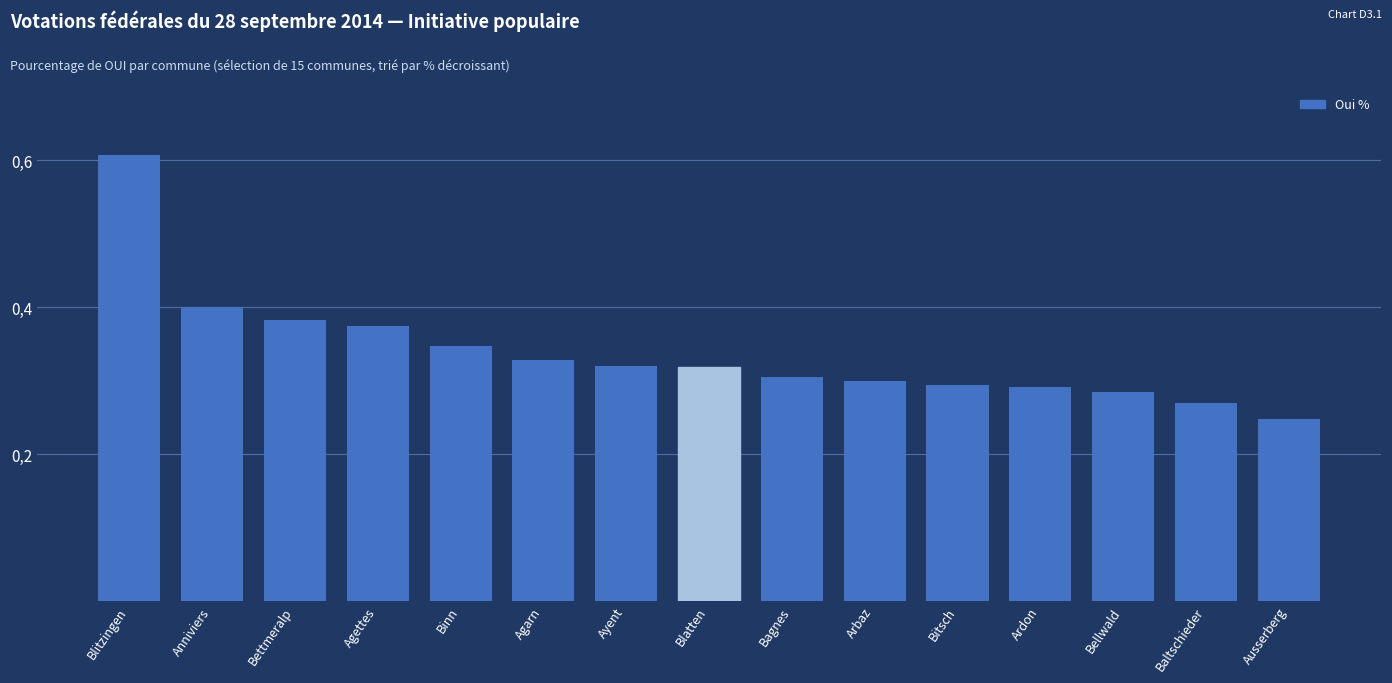

Does the chart contain any negative values?

No